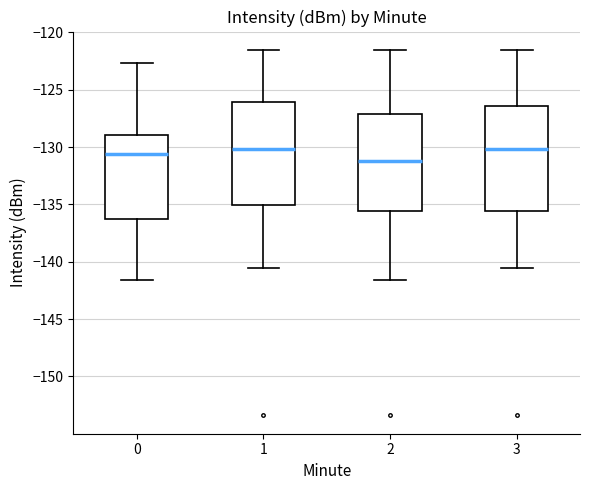

Where is the lower edge of the box at x = 2 on the y-axis? The values are not printed on the chart, so give them approximately, as read against the axis.

-135.5